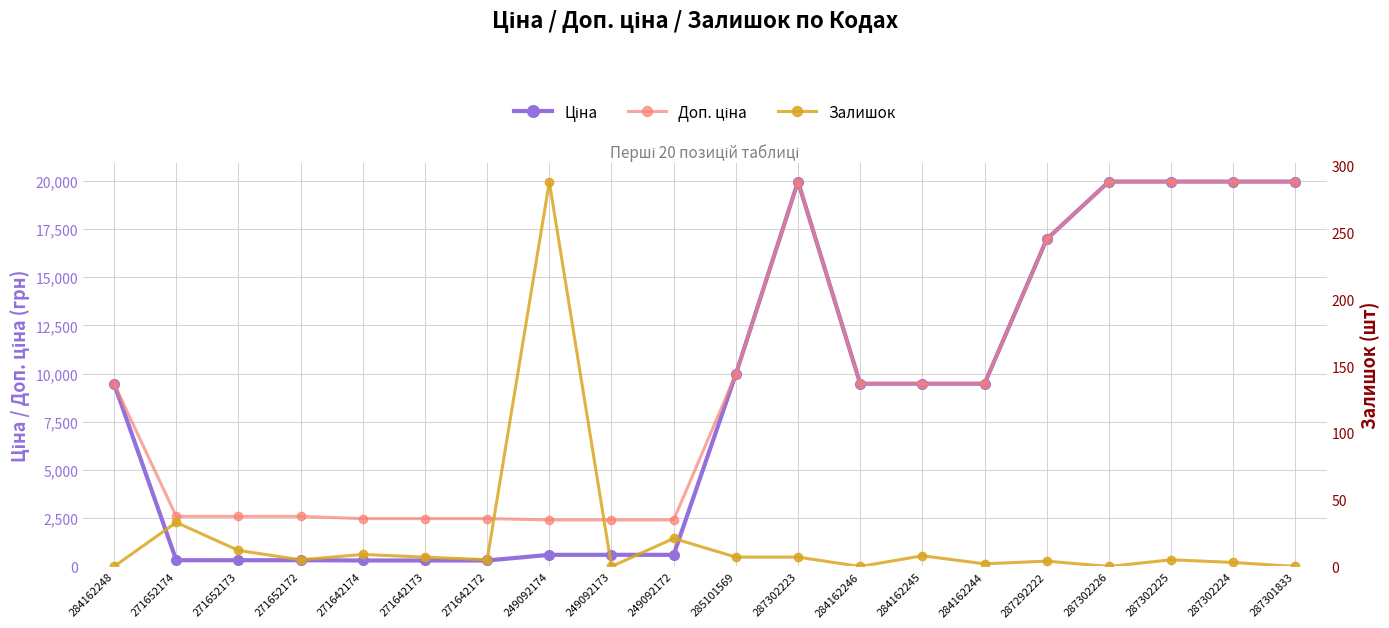

What is the sum of all Залишок values?

416.0